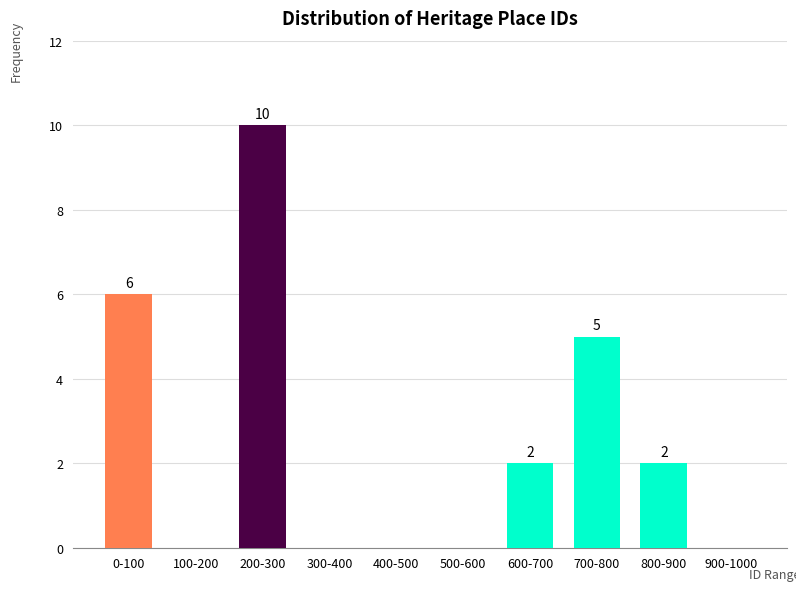

Reading right to left, list all the values displayed in this chart.

900-1000=0	800-900=2	700-800=5	600-700=2	500-600=0	400-500=0	300-400=0	200-300=10	100-200=0	0-100=6